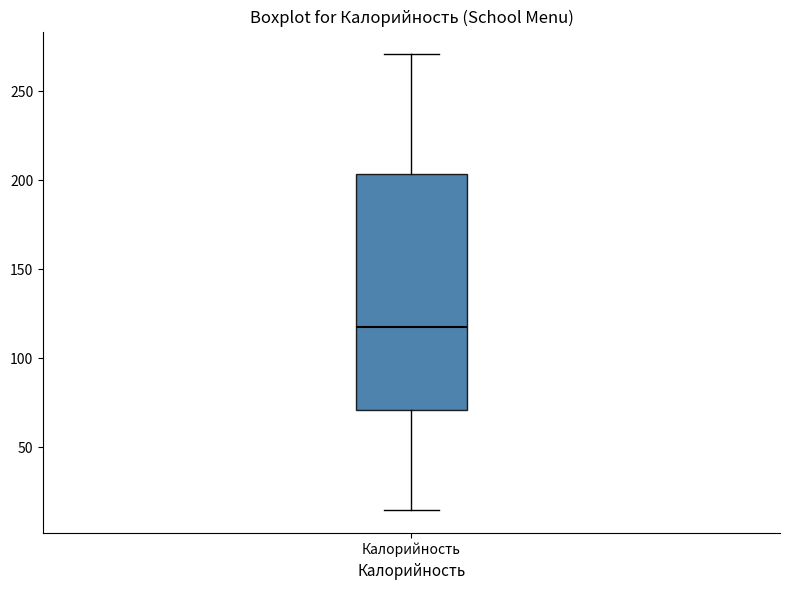

Transcribe this box plot: give where the median line is, the range the box spans, and where the two whiskers end, as read against the y-axis. The values are not printed on the chart, so give them approximately, as read against the axis.

median 120, box 70 to 205, whiskers 15 to 270